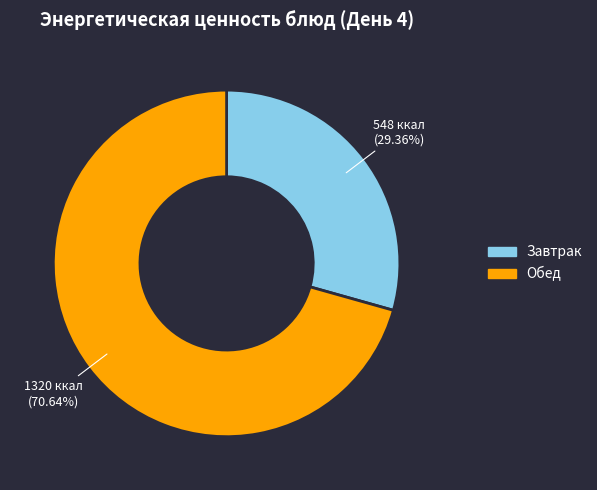

Combined, do Обед and Завтрак account for over 50%?

Yes